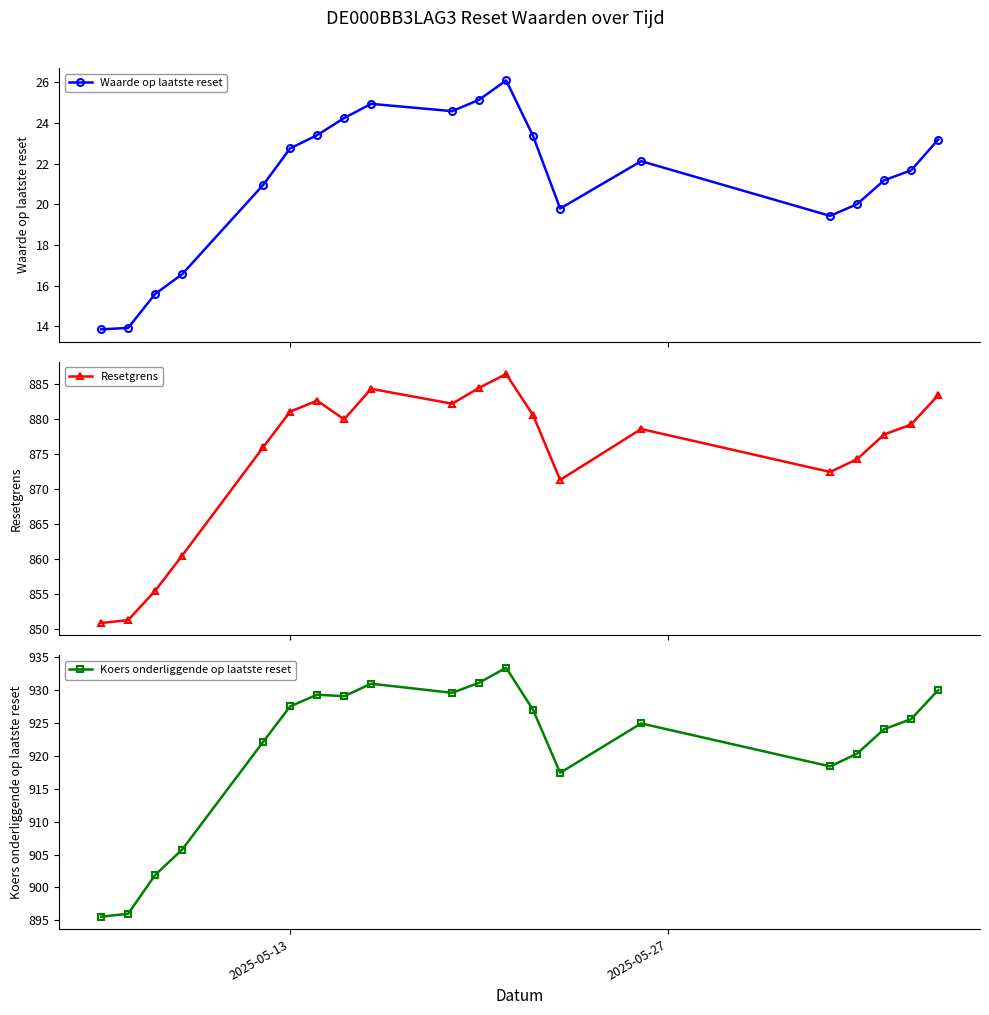

Does the chart display data point markers on the line(s)?

Yes